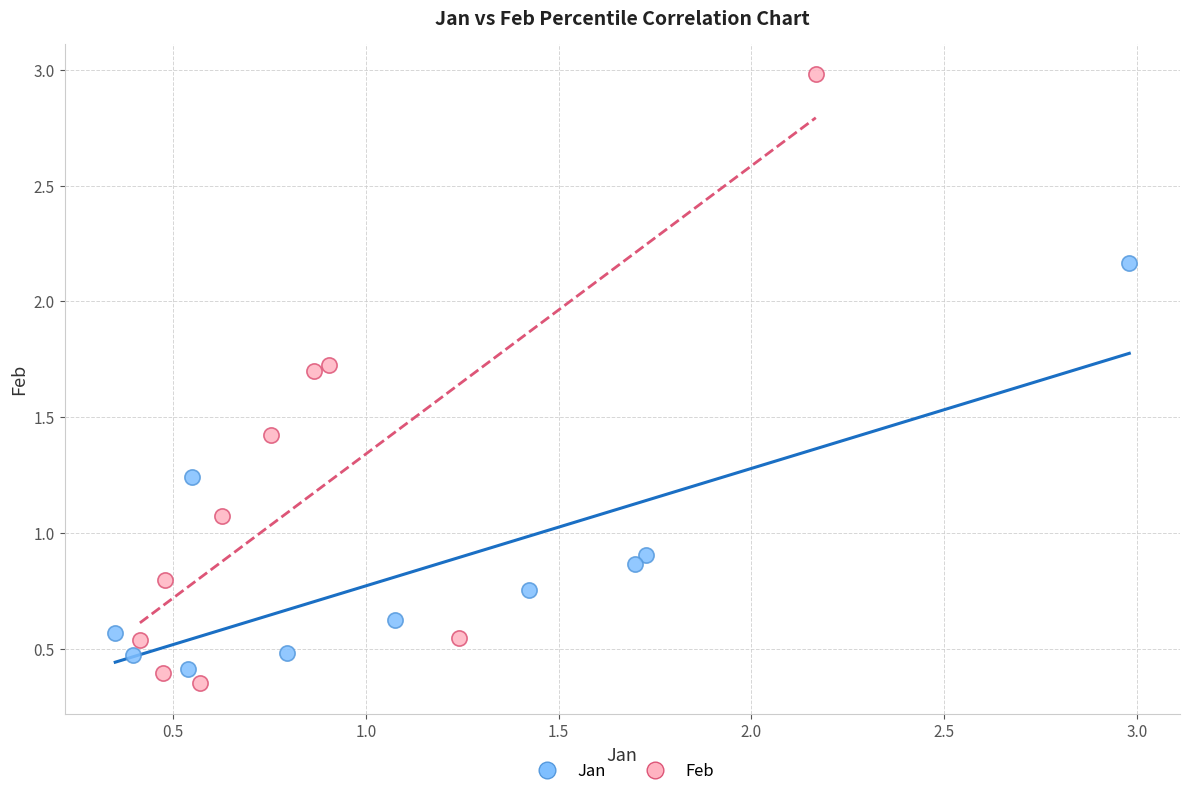

Which series reaches the minimum Y coordinate?

Feb